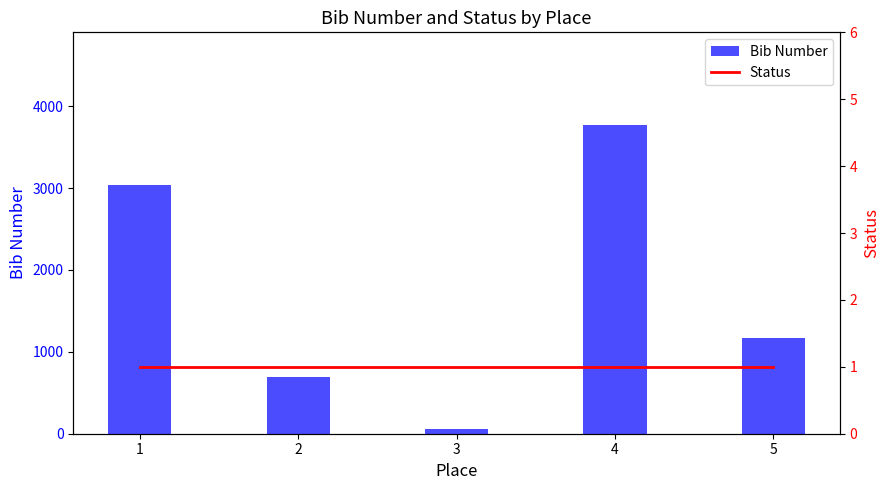

At which label is Status closest to 1?

1